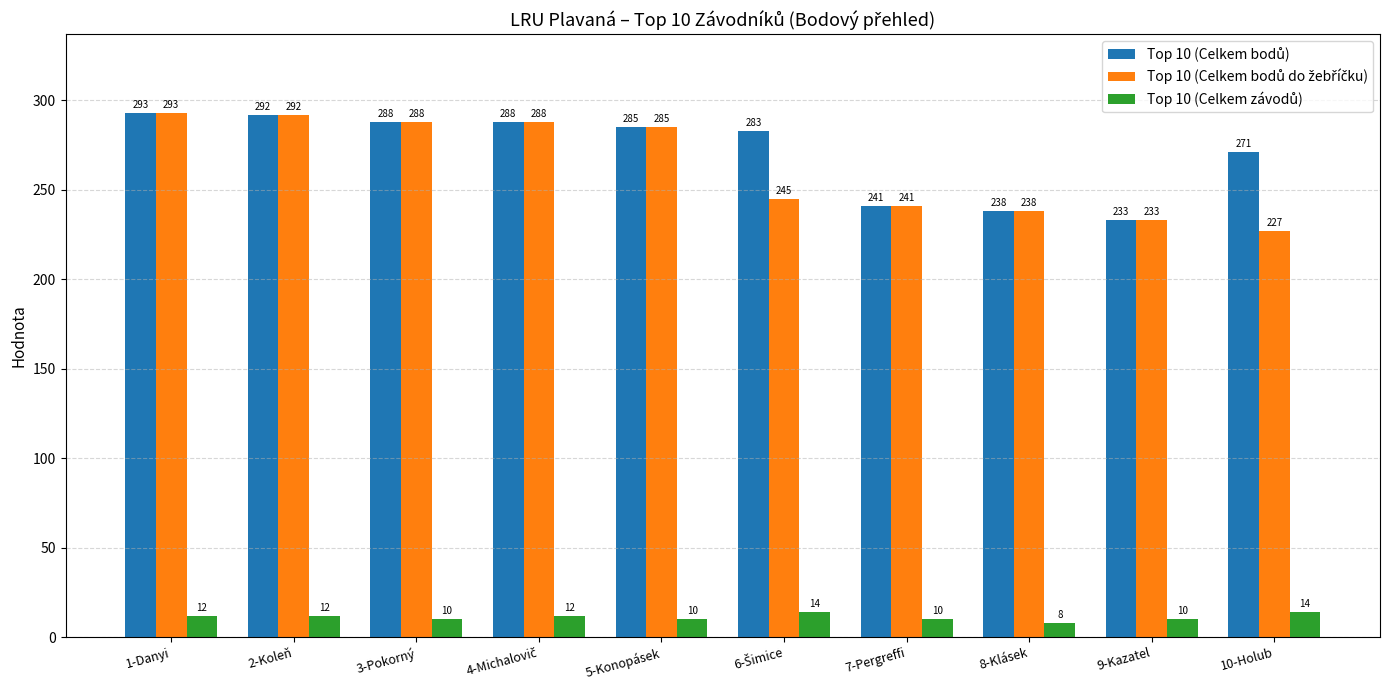

What is the total value across all series at 3-Pokorný?

586